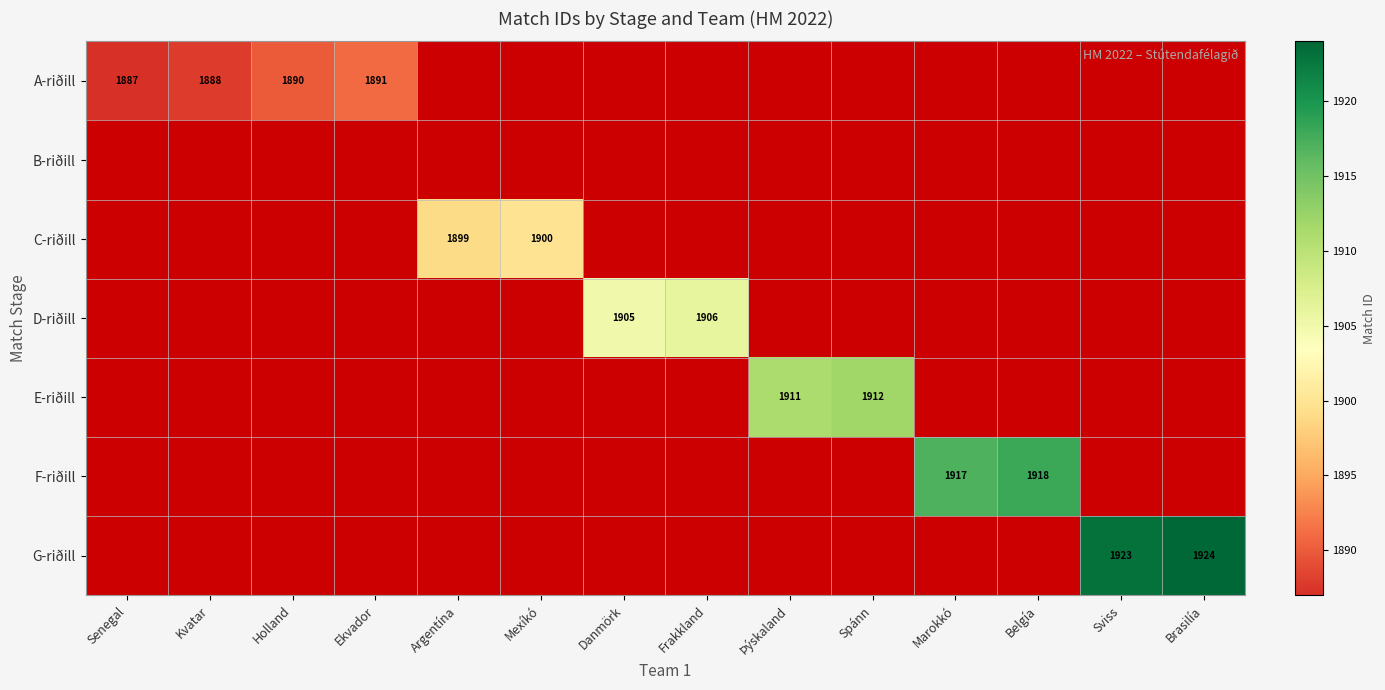

The value of G-riðill at Brasilía is 1924. True or false?

True